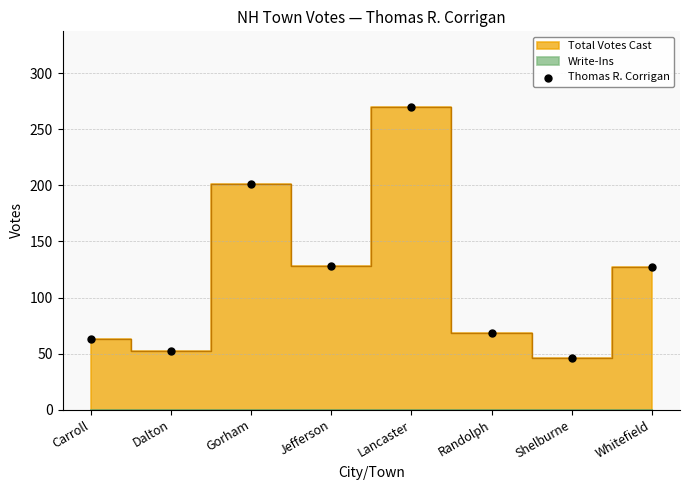

What is the range of Y values (max minus min)?

224